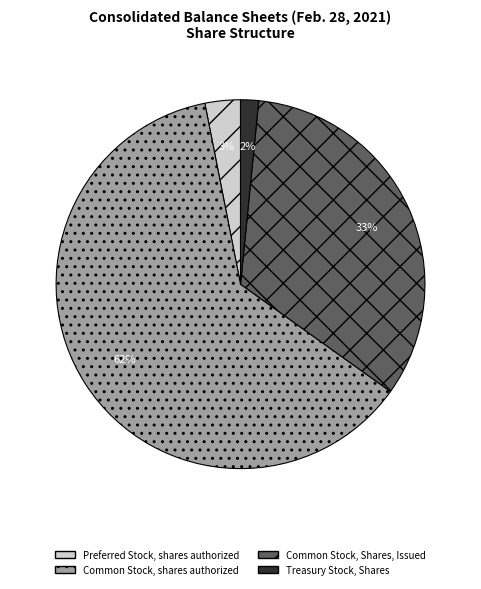

To the nearest percent, what portion does Treasury Stock, Shares represent?

2%